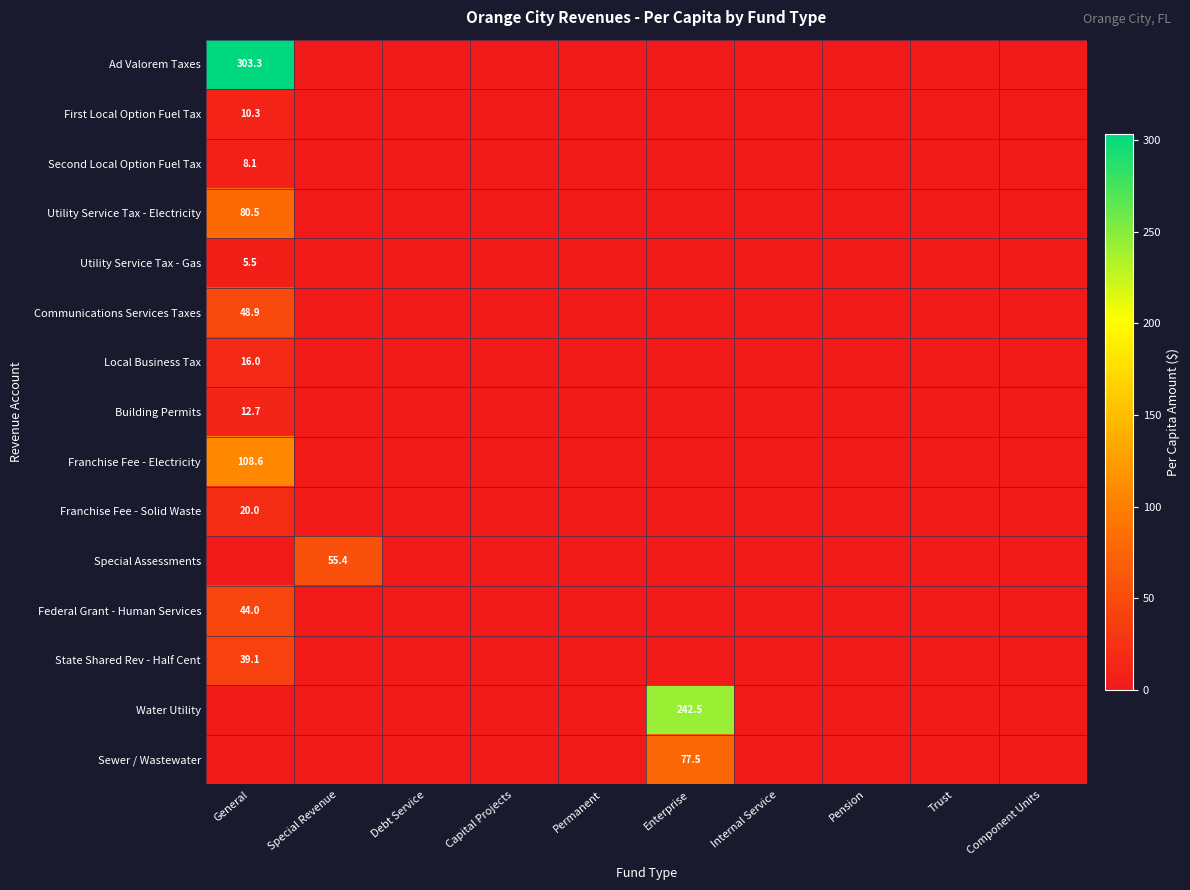

The value of Second Local Option Fuel Tax at General is 5.6. True or false?

False